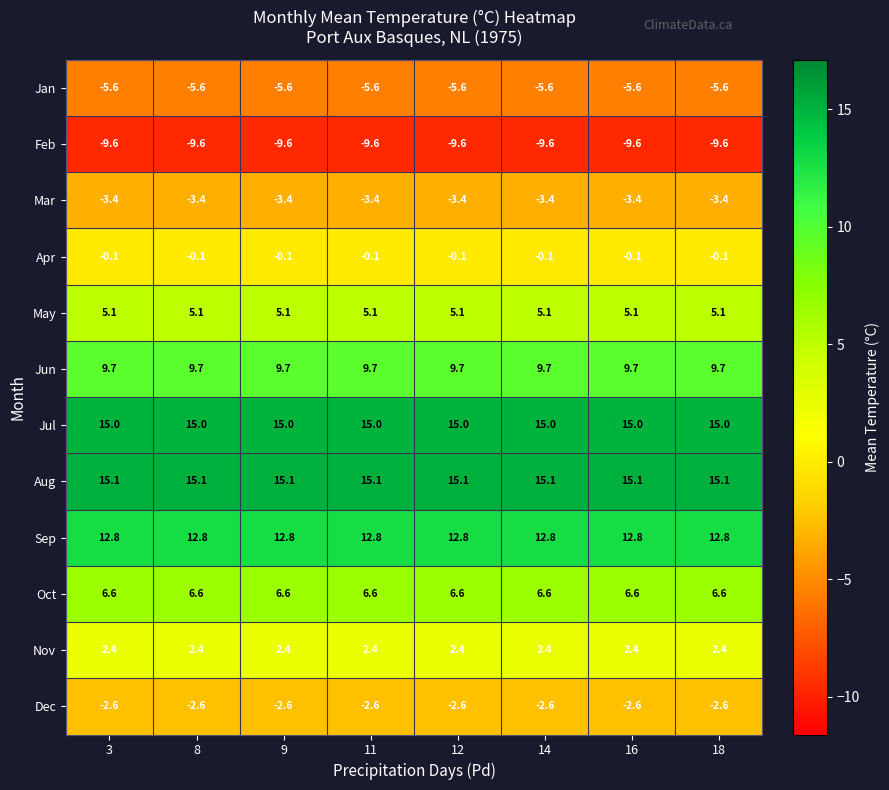

Is it true that Apr equals -0.1 at 16?

True